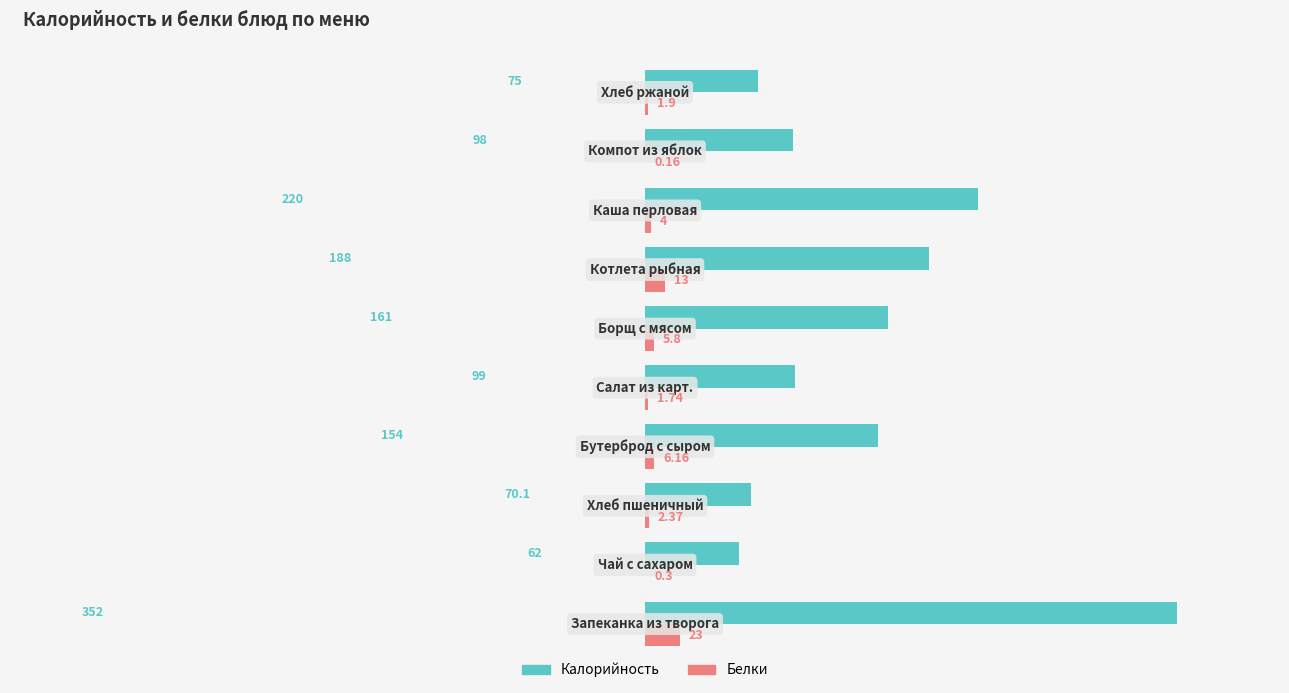

Reading left to right, transcribe all the data shown in this chart.

Калорийность: 352.0	62.0	70.1	154.0	99.0	161.0	188.0	220.0	98.0	75.0
Белки: 23.0	0.3	2.4	6.2	1.7	5.8	13.0	4.0	0.2	1.9